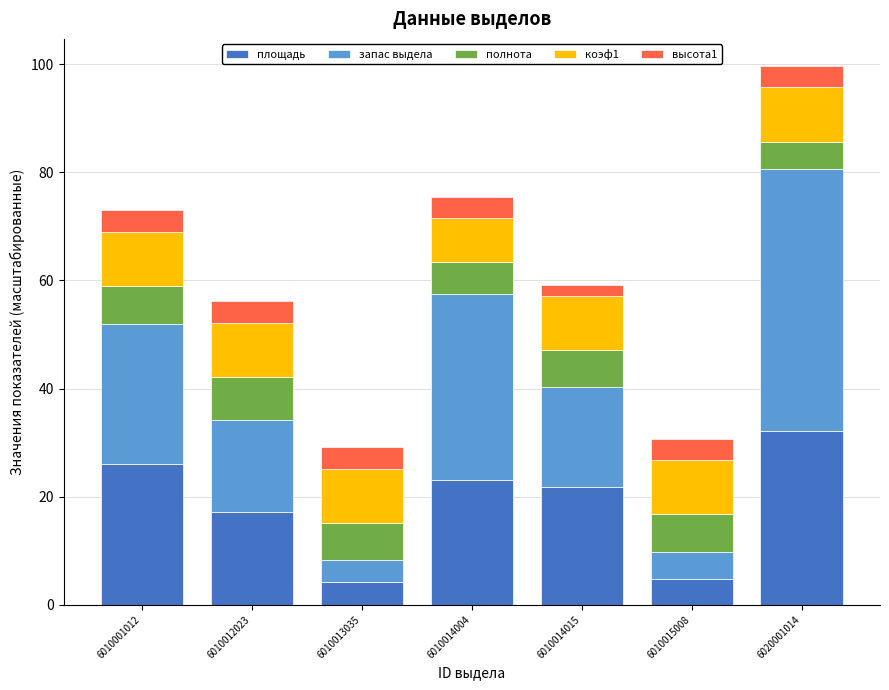

What is the average value of the площадь series?

18.4